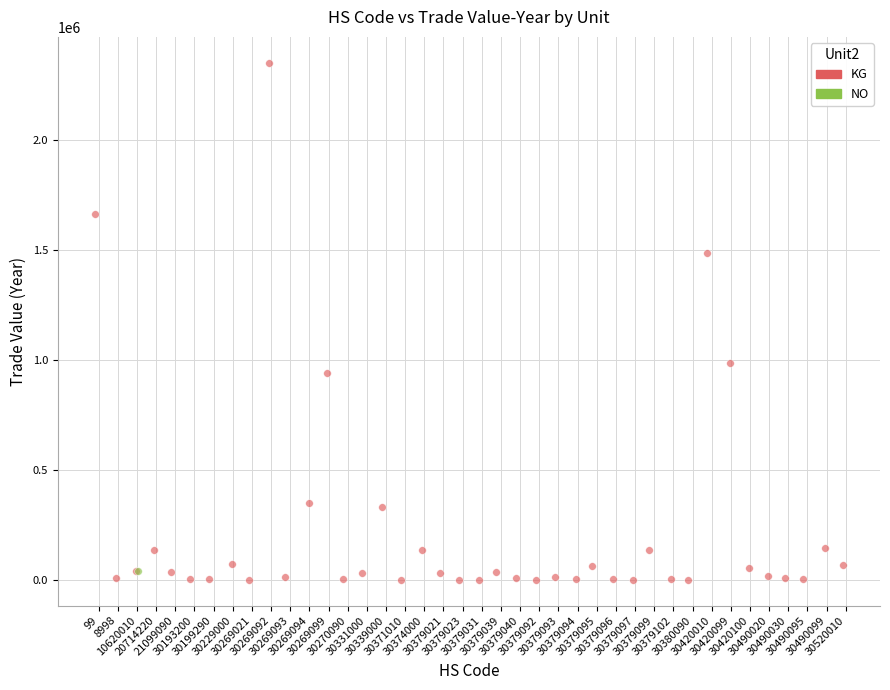

What are all the series names shown in the legend?

KG, NO